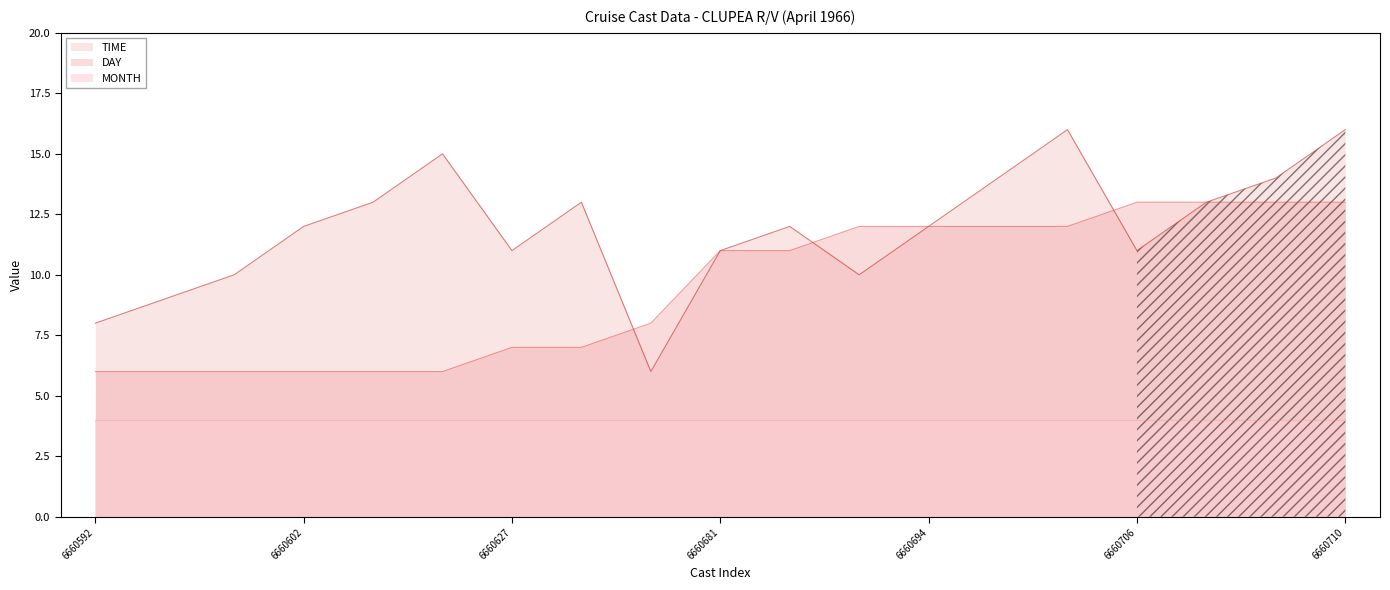

Where is DAY nearest to the value 9?

6660651